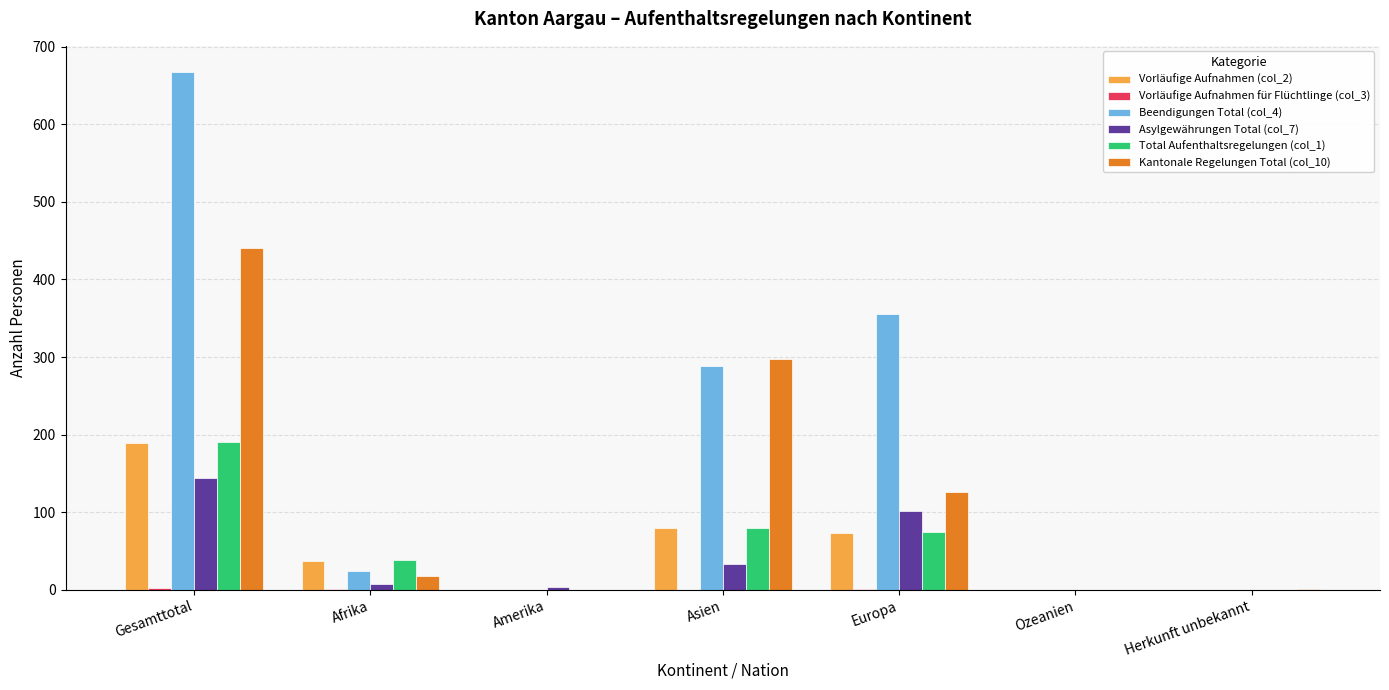

Count the number of categories in the chart.

7